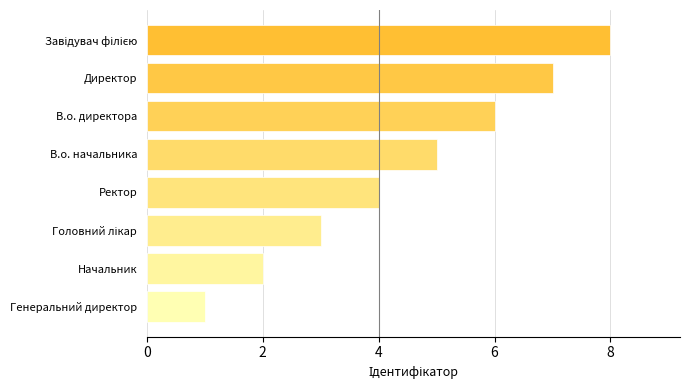

How many data points does each series have?

8